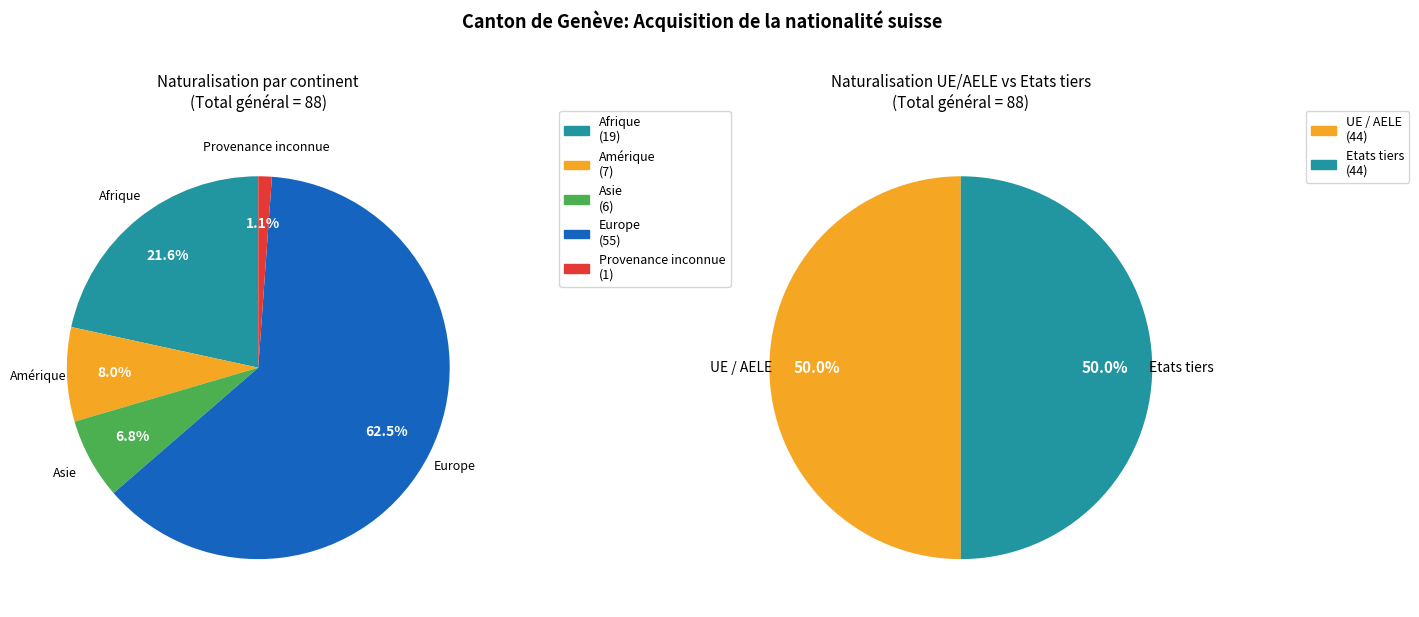

True or false: Provenance inconnue accounts for 15% of the total.

False